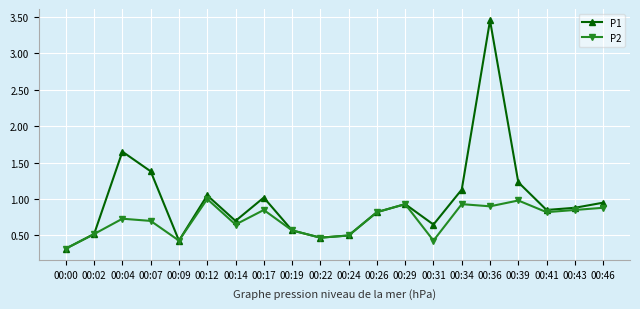

Which series has the widest spread of values?

P1